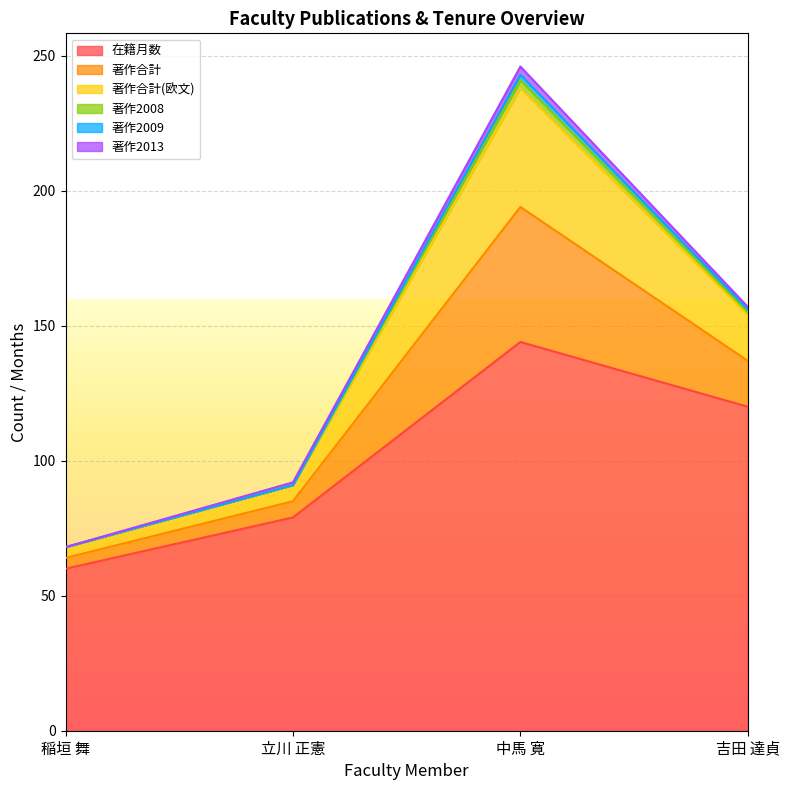

The 在籍月数 series shows 60 at 稲垣 舞. True or false?

True